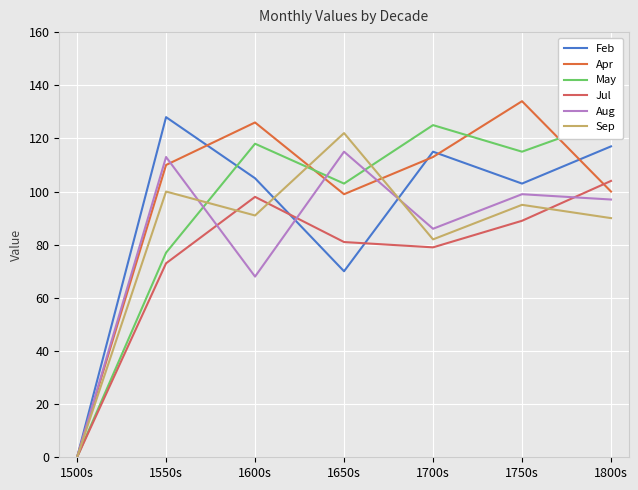

Which series has the largest total across all categories?

Apr